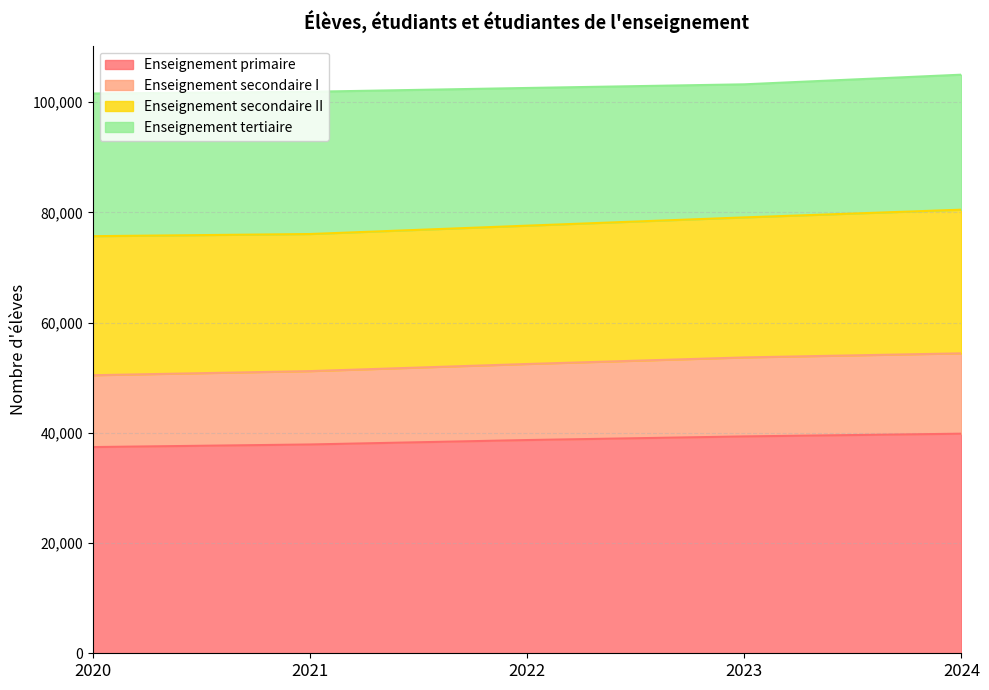

Does the chart have visible grid lines?

Yes